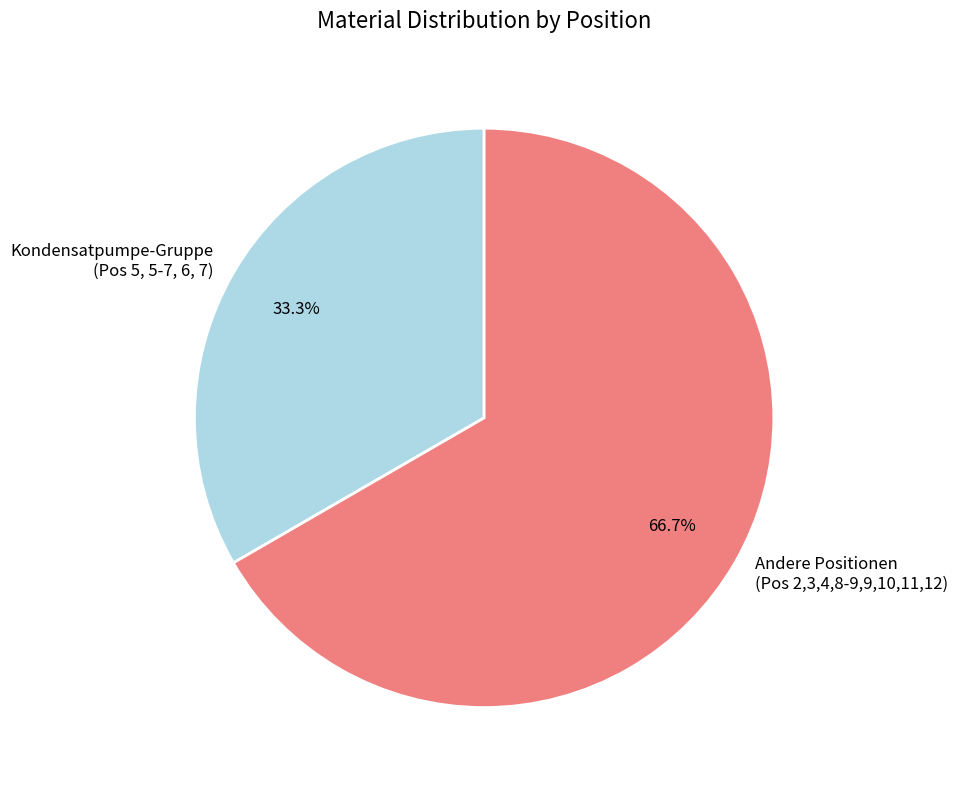

Is the sum of Andere Positionen (Pos 2,3,4,8-9,9,10,11,12) and Kondensatpumpe-Gruppe (Pos 5, 5-7, 6, 7) greater than half?

Yes